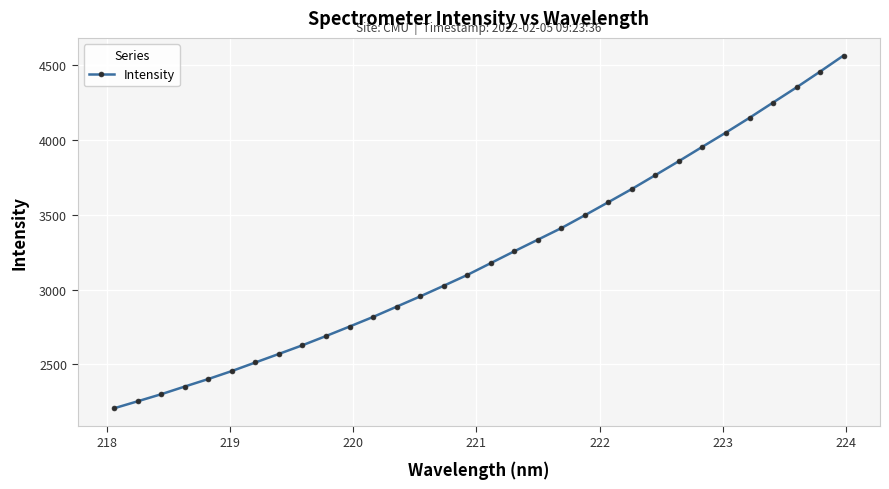

What is the value of the 9th point from the left?

2628.1